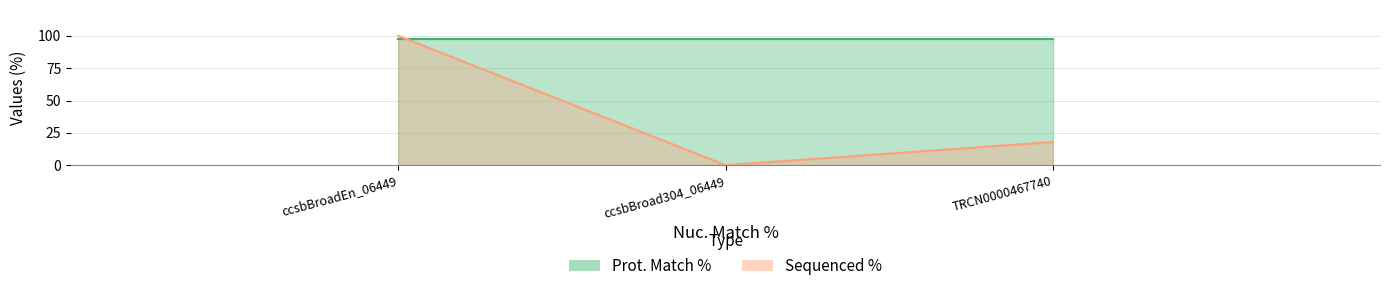

Count the number of values greater than 17.

2